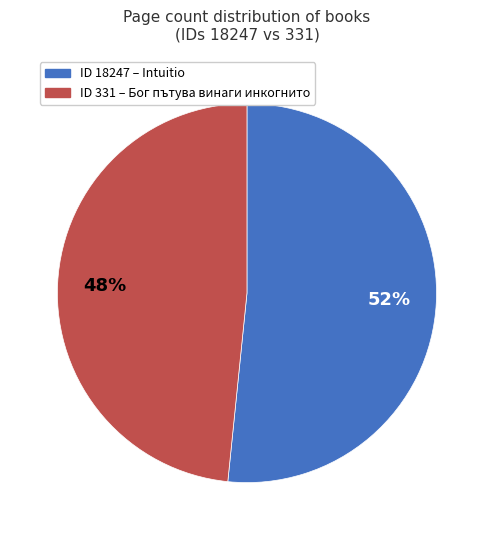

Does any single category account for the majority?

Yes